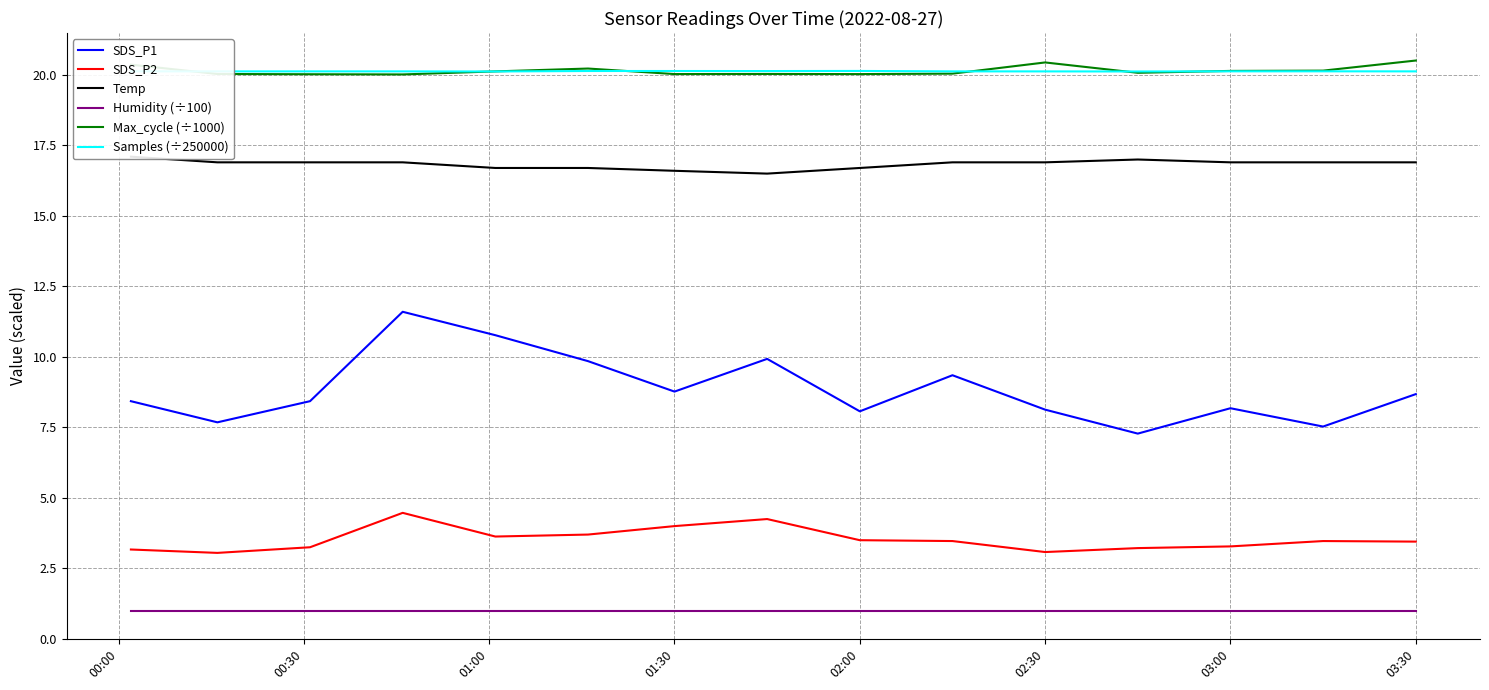

What is the sum of all Humidity (÷100) values?

15.0